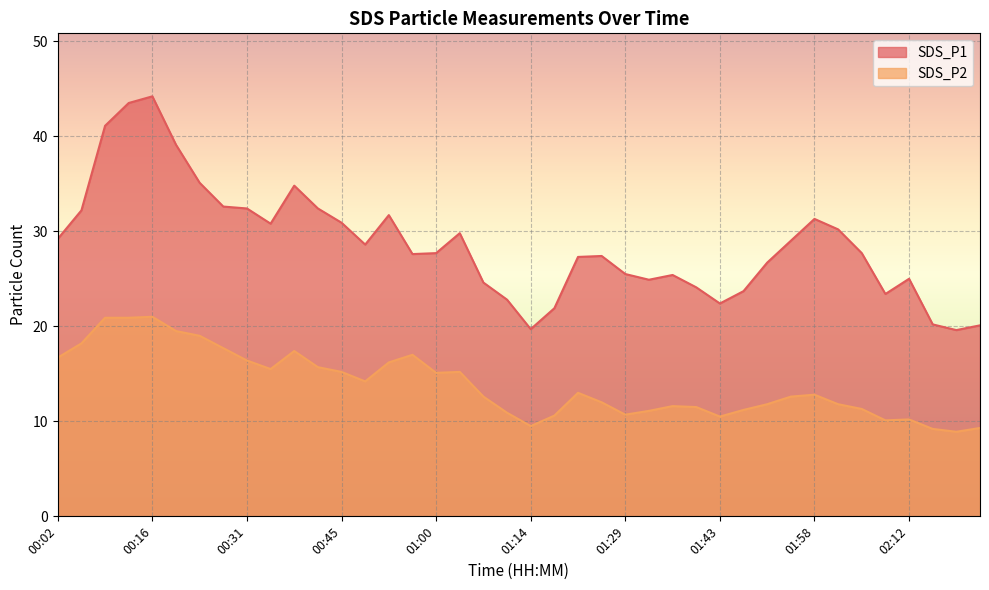

What is the difference between the second highest and minimum values in the SDS_P1 series?

23.9